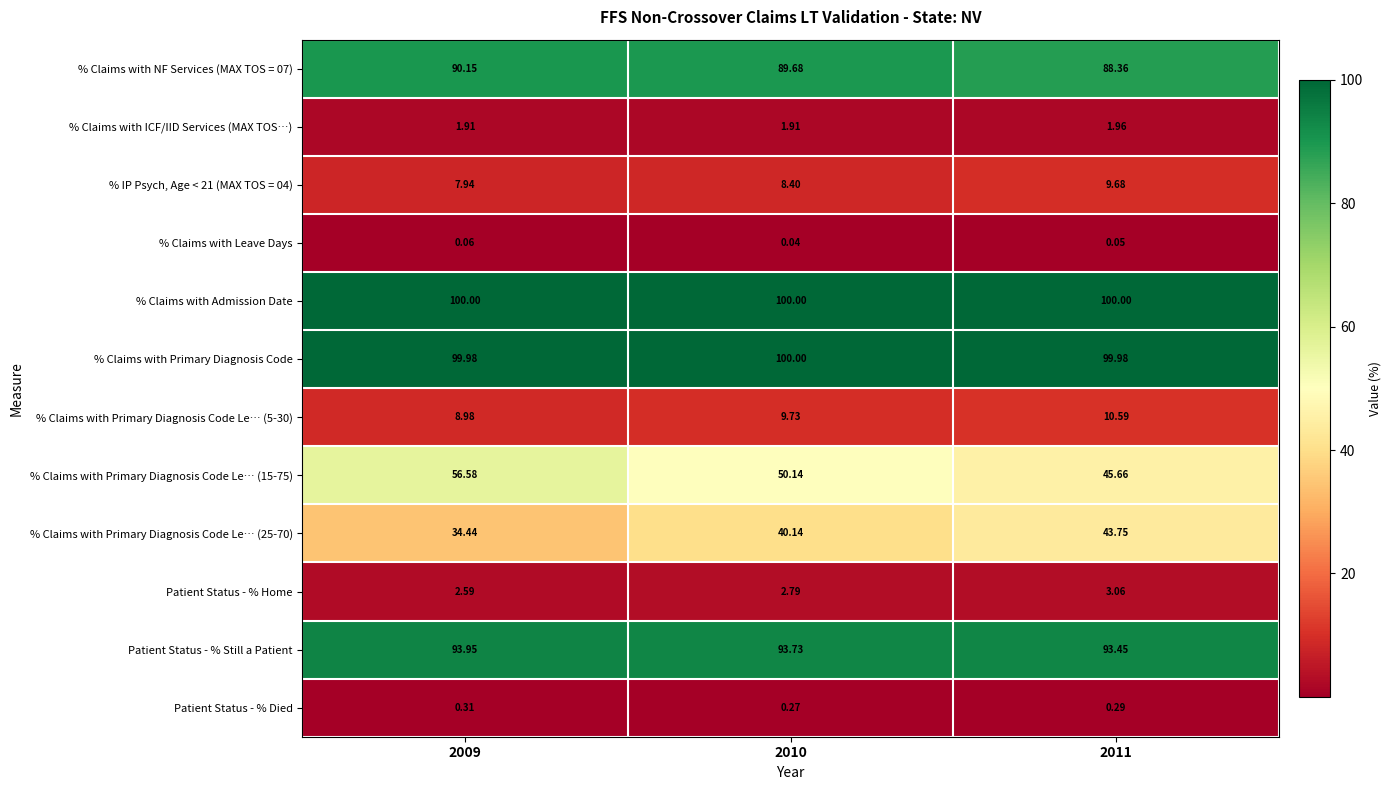

Is the value of % Claims with Primary Diagnosis Code at 2010 greater than the value of Patient Status - % Died at 2011?

Yes